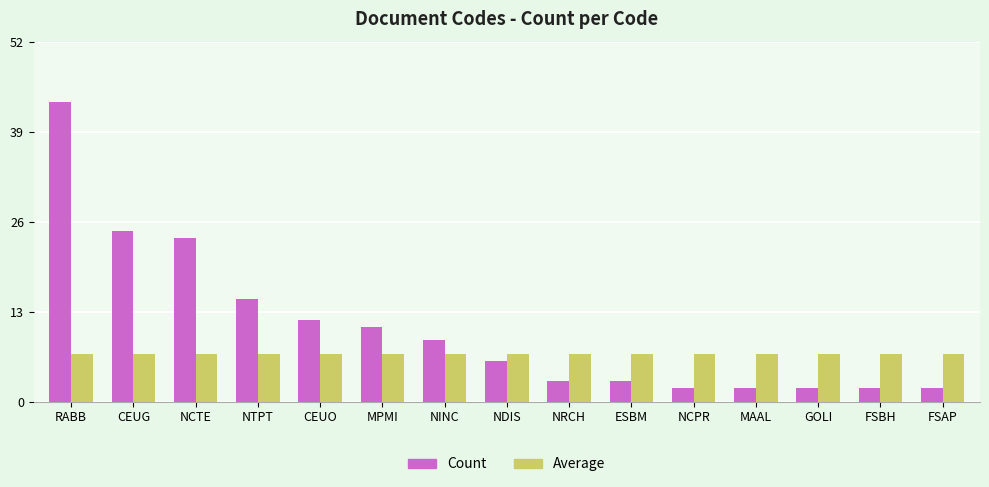

What is the sum of all Average values?

105